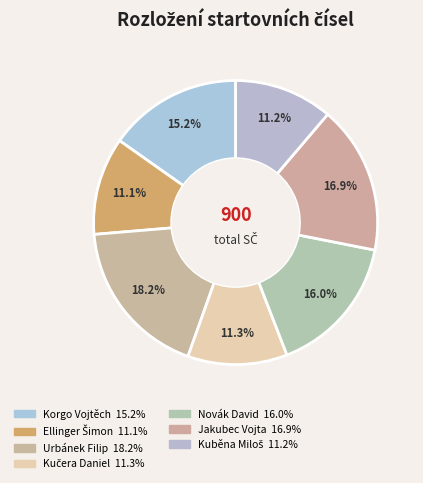

Is there a majority slice in this chart?

No